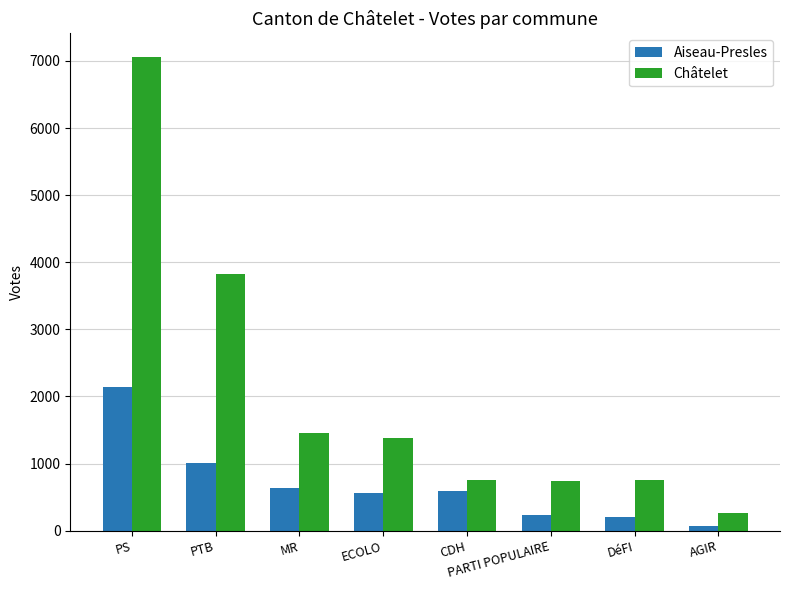

List the series in order of their peak value, highest first.

Châtelet, Aiseau-Presles